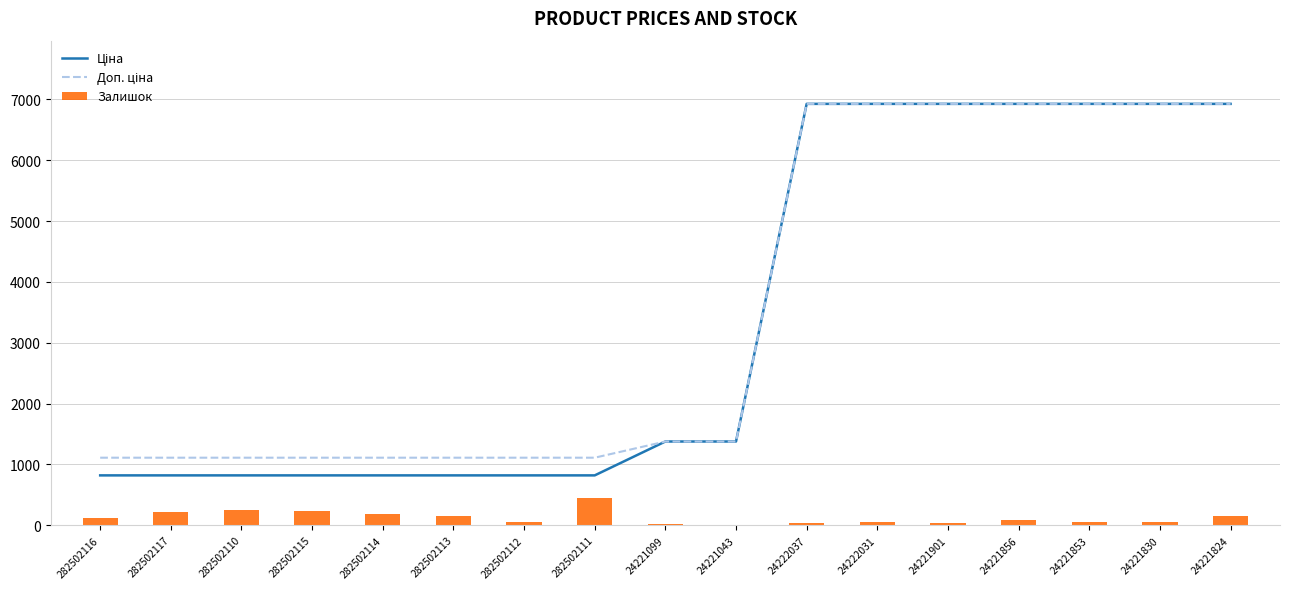

What is the total value across all series at 282502110?

2182.7